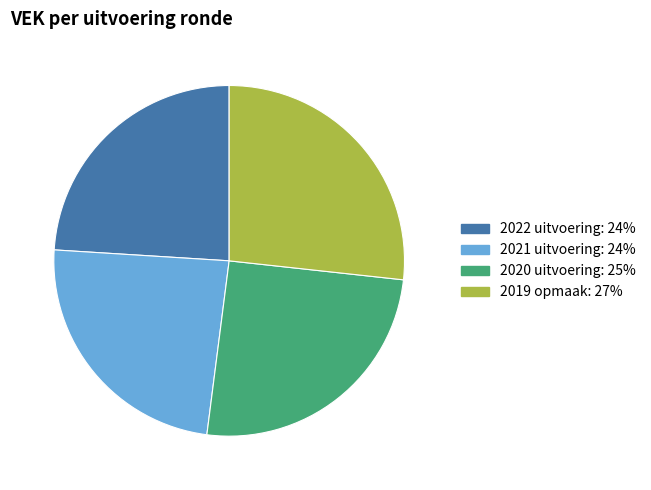

Is the sum of 2021 uitvoering and 2022 uitvoering greater than half?

No